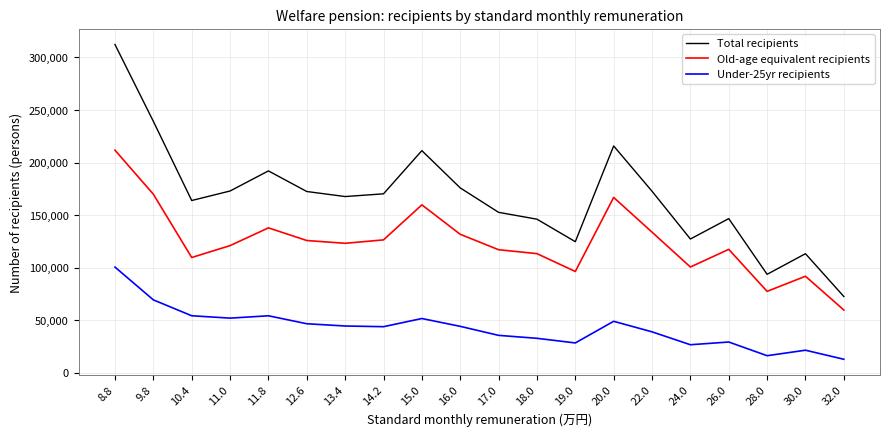

How many values in the Old-age equivalent recipients series are below 123151?

10